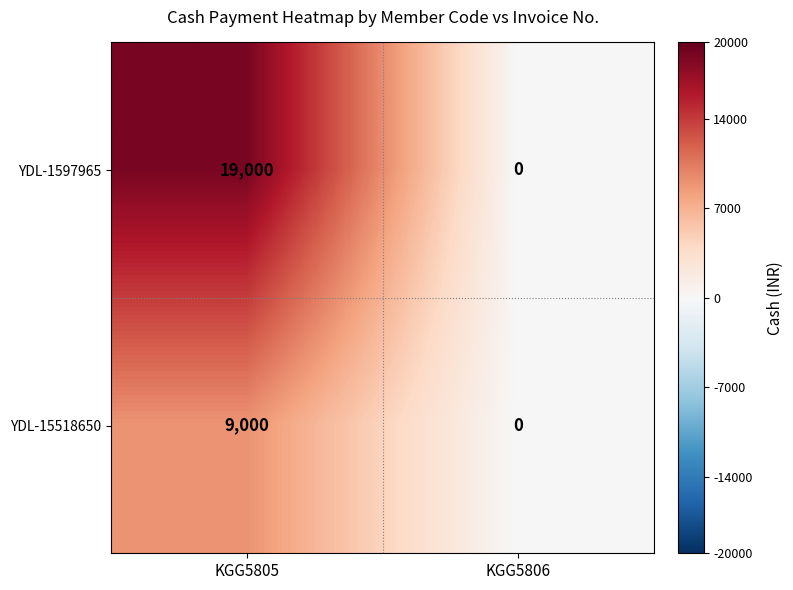

What is the maximum value shown in the chart?

19000